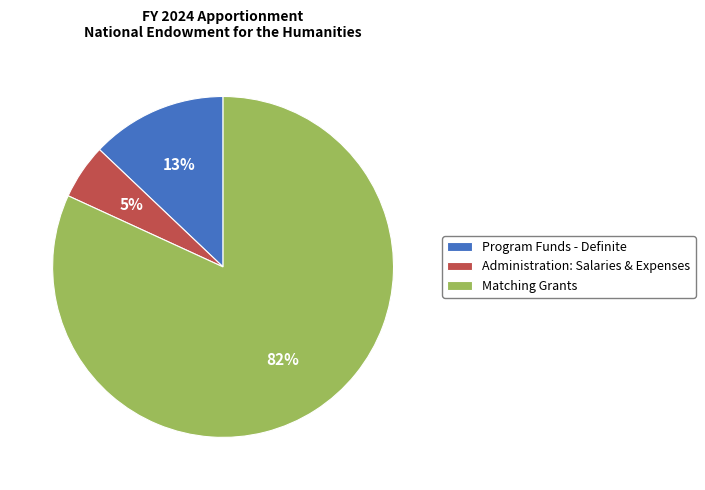

What percentage is the Administration: Salaries & Expenses slice, to the nearest percent?

5%